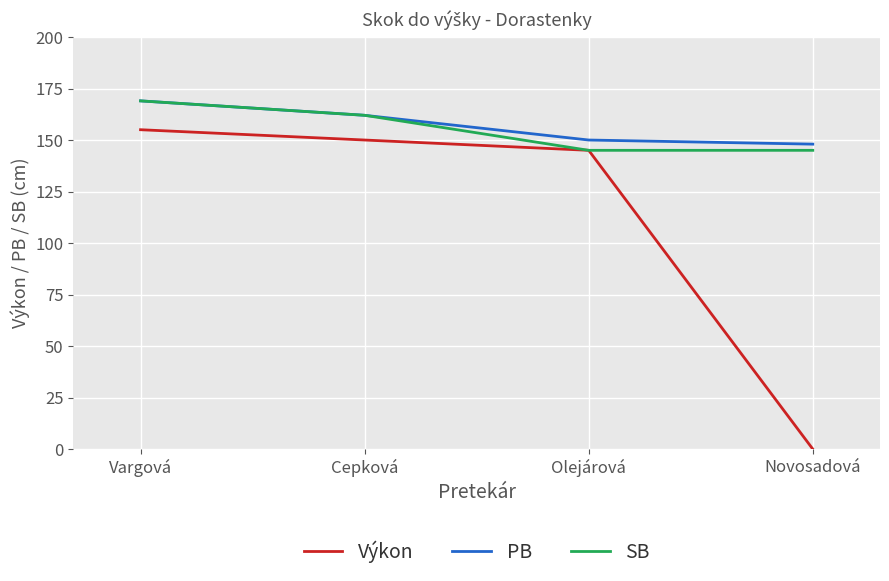

What are all the series names shown in the legend?

Výkon, PB, SB